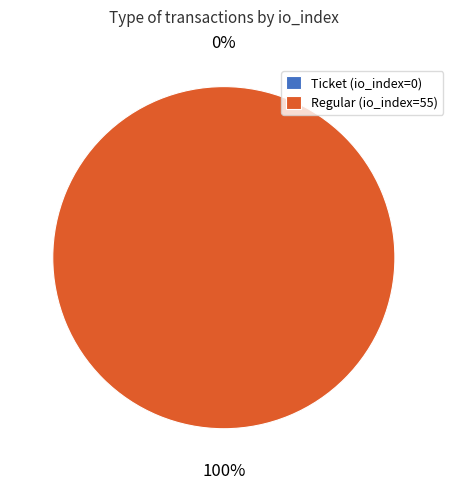

To the nearest percent, what is the difference between the largest and smallest slice percentages?

100%